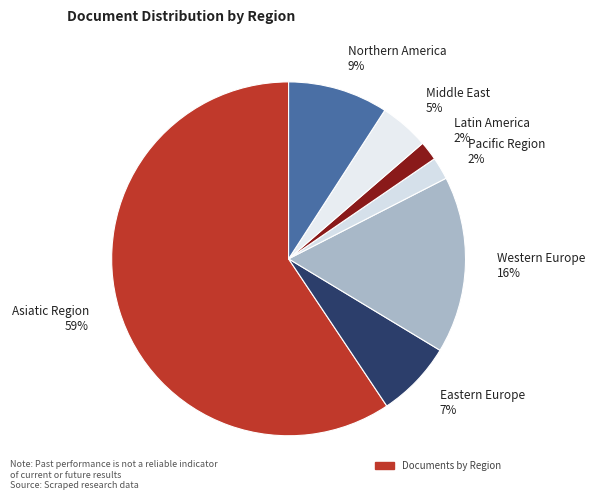

To the nearest percent, what is the combined percentage of Latin America and Asiatic Region?

61%